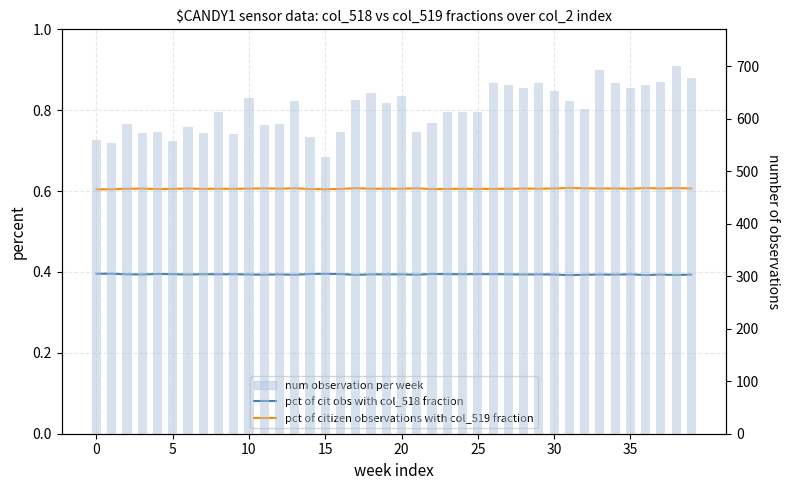

At 0, list the series in order from smallest to largest.

pct of cit obs with col_518 fraction, pct of citizen observations with col_519 fraction, num observation per week